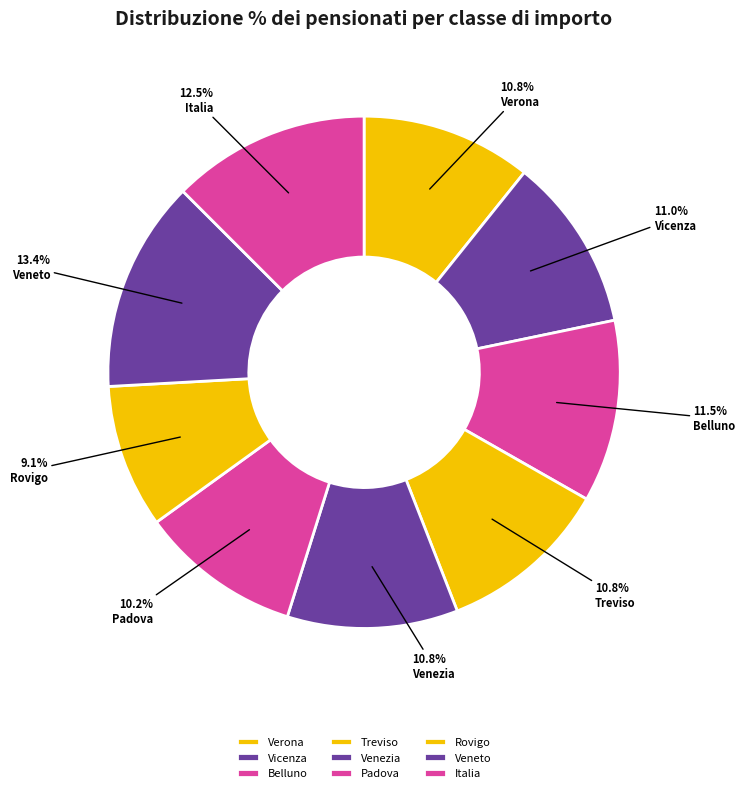

Does any single category account for the majority?

No